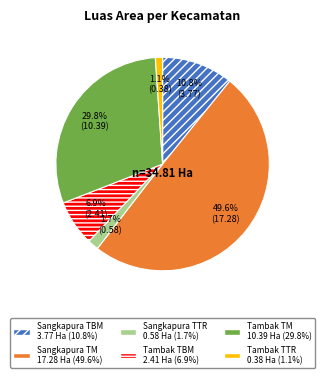

Is Sangkapura TBM the majority of the pie?

No